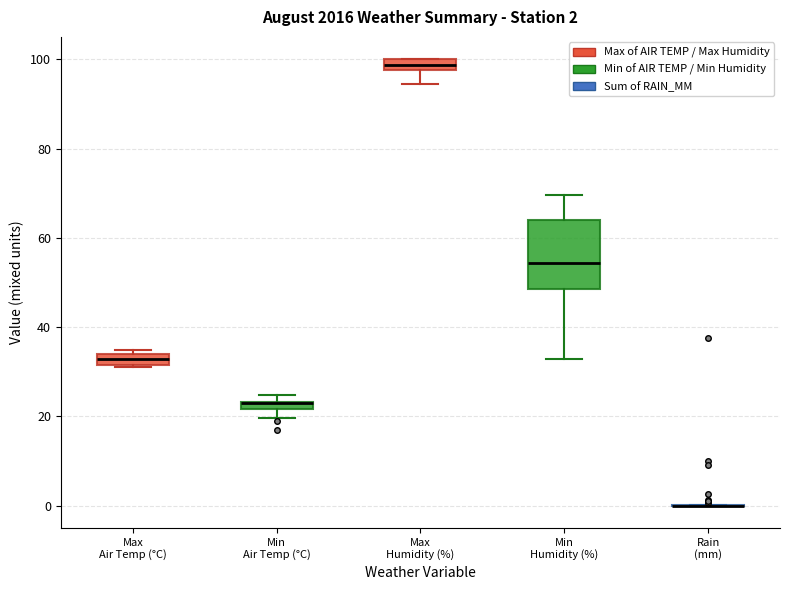

Comparing the boxes themselves (not the whiskers), which one is the tallest?

Min Humidity (%)